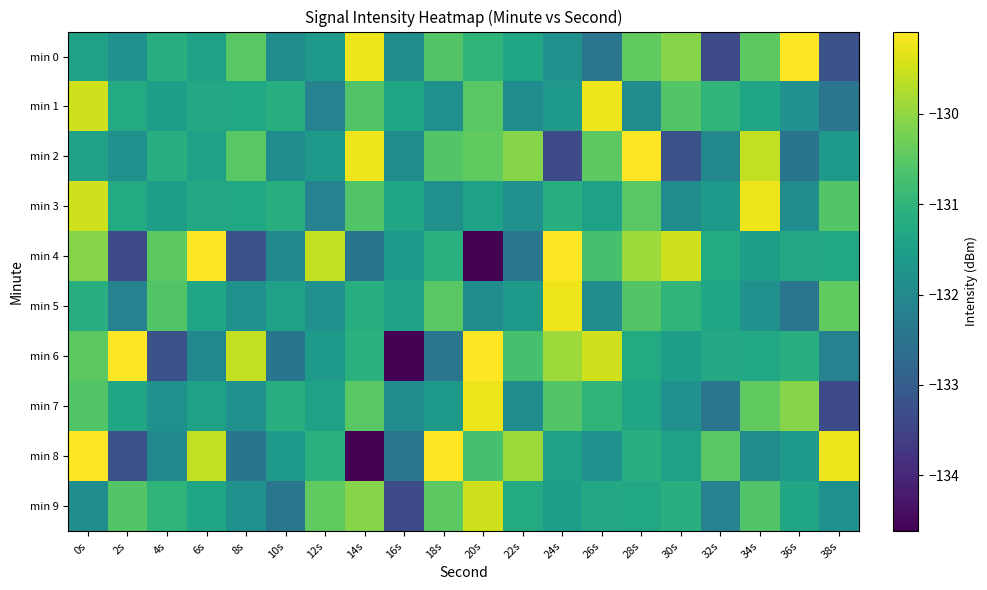

What is the minimum value shown in the chart?

-134.6